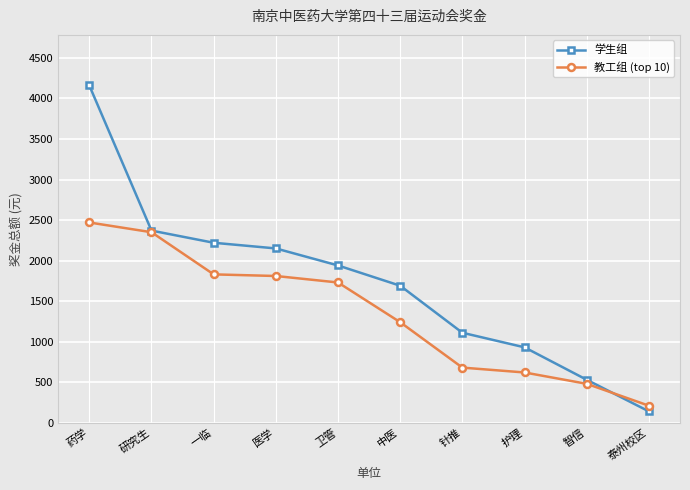

What is the difference between the maximum and minimum values in the 学生组 series?

4020